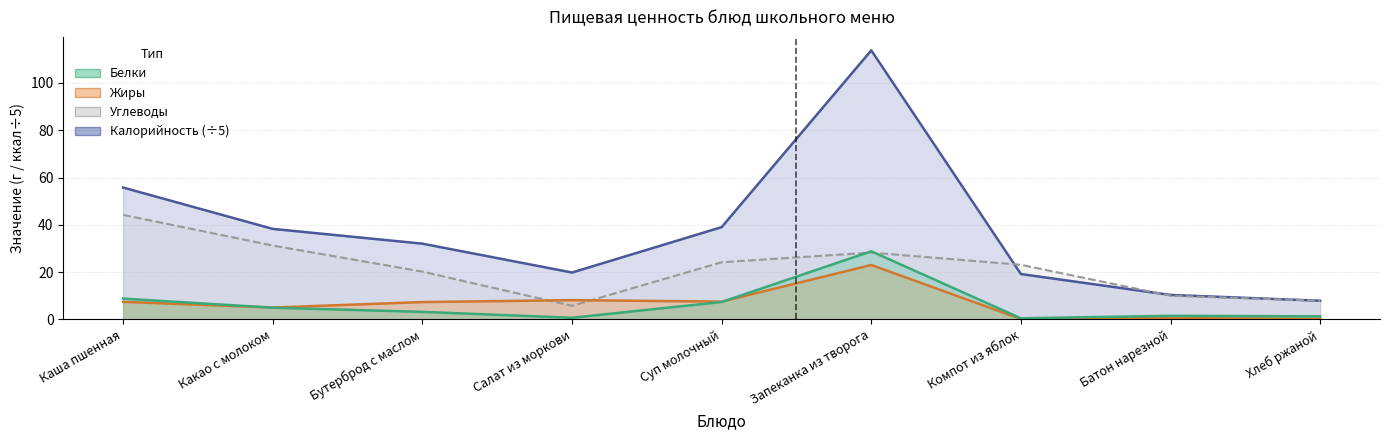

True or false: Жиры has more than 0 points higher than both neighbors.

True